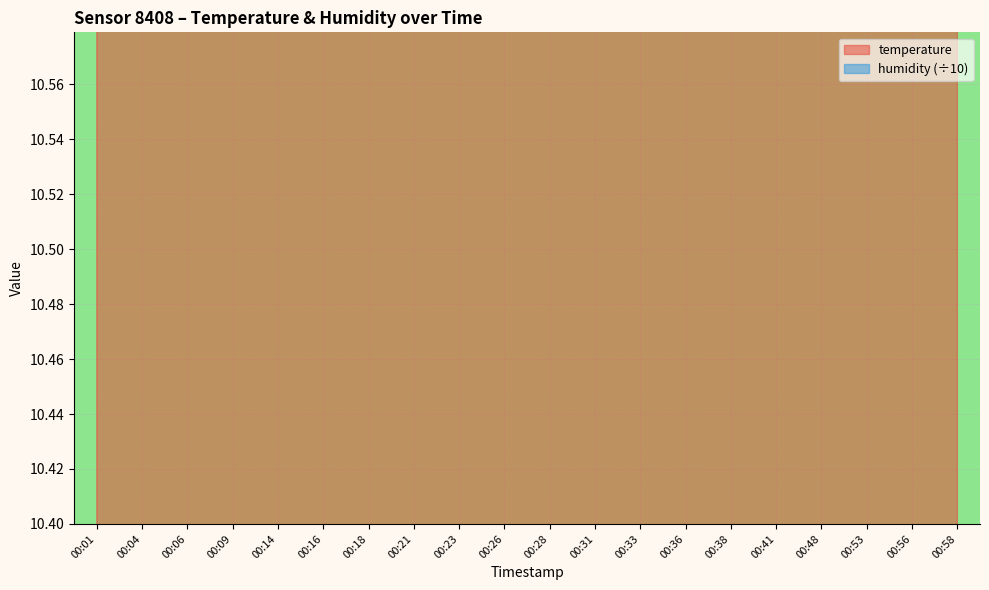

Between 00:09 and 00:38, which is larger?

00:09